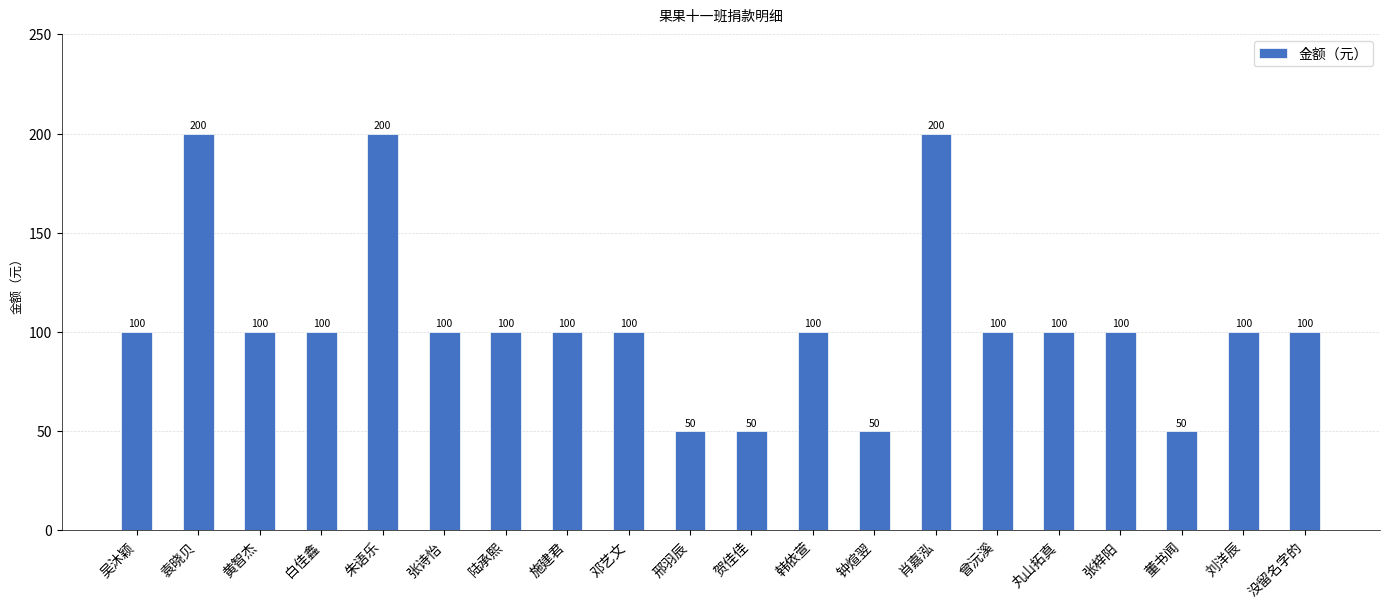

What is the minimum value shown in the chart?

50